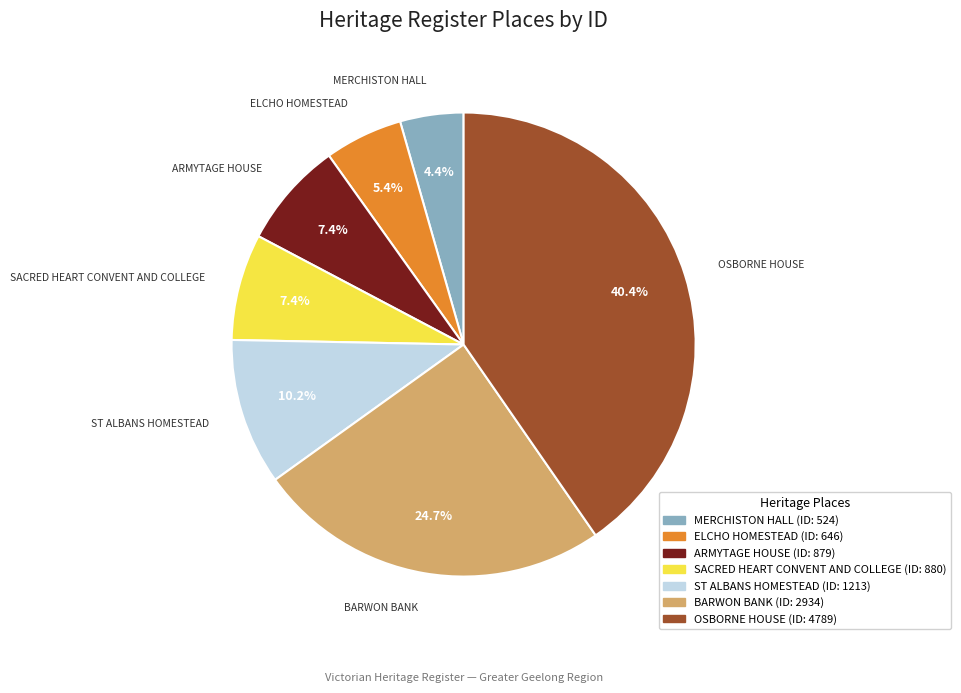

Which category has the biggest portion of the pie?

OSBORNE HOUSE